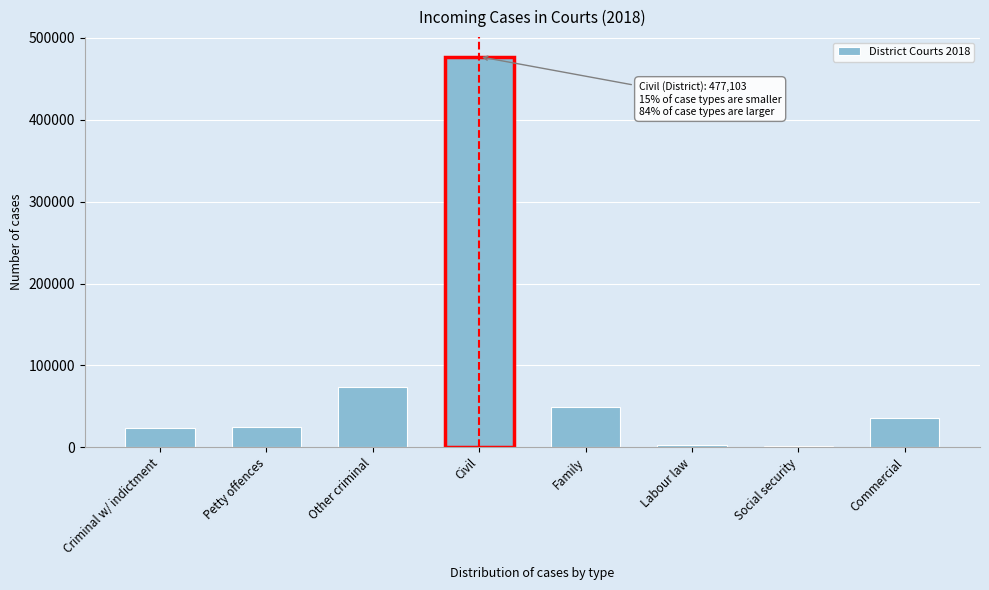

What is the difference between the values at Commercial and Family?

13408